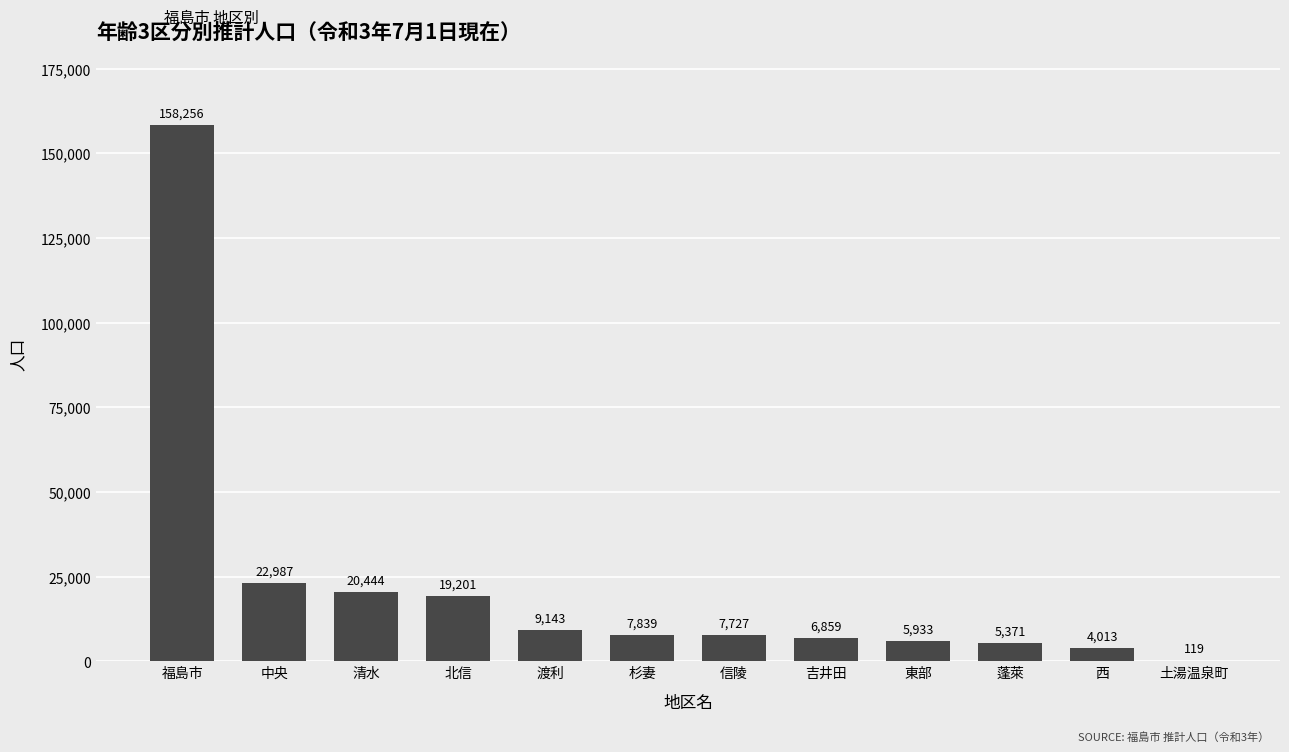

The value at 清水 is 20444. True or false?

True